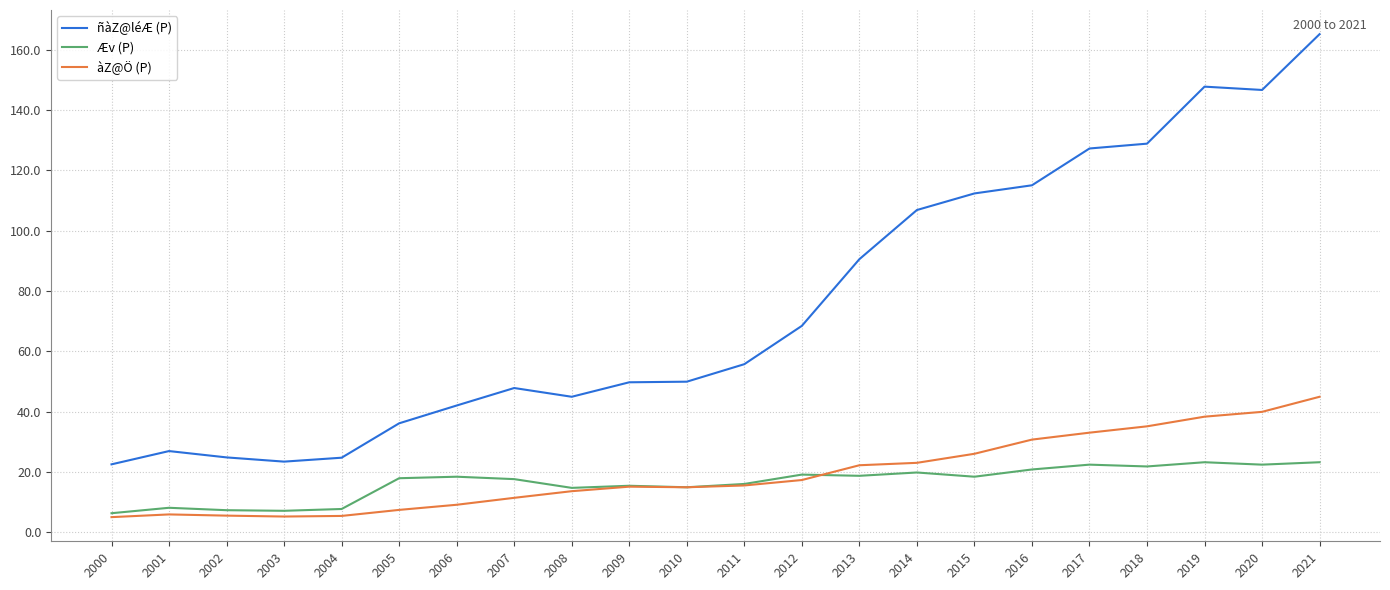

Rank the series at 2007 from lowest to highest value.

àZ@Ö (P), Æv (P), ñàZ@léÆ (P)